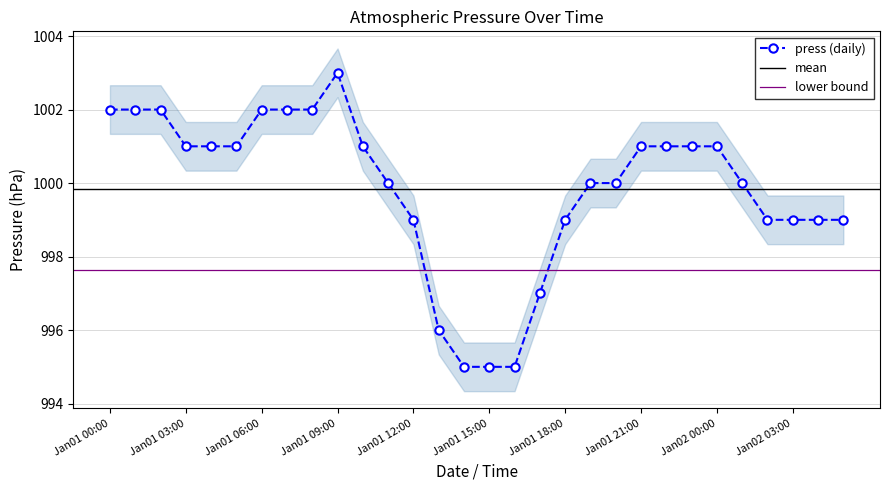

At which label does press (daily) reach its peak?

Jan01 09:00